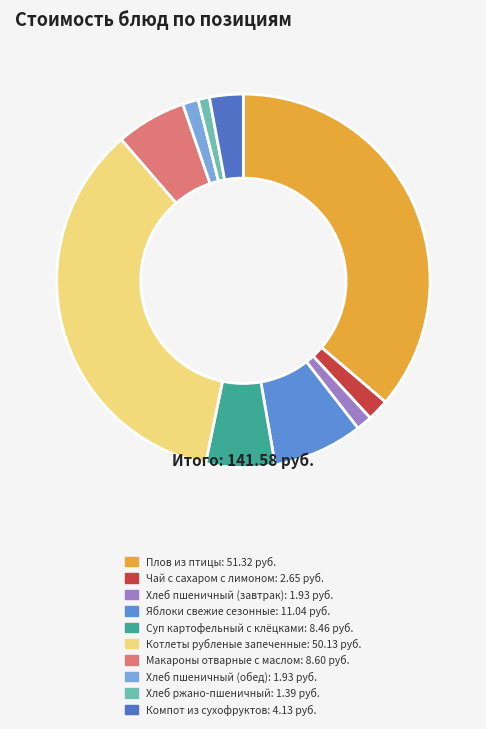

Combined, do Плов из птицы and Суп картофельный с клёцками account for over 50%?

No